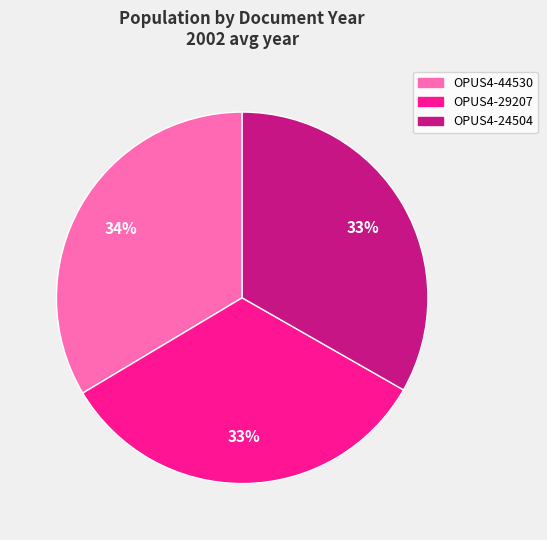

Is it true that OPUS4-44530 is 26% of the pie?

False